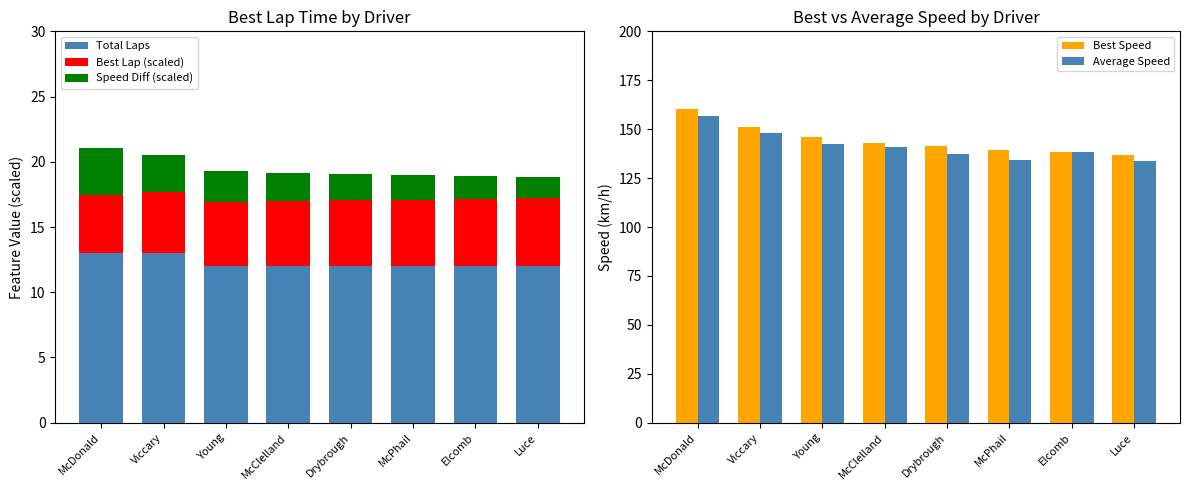

How many data points in Average Speed are above 140?

4